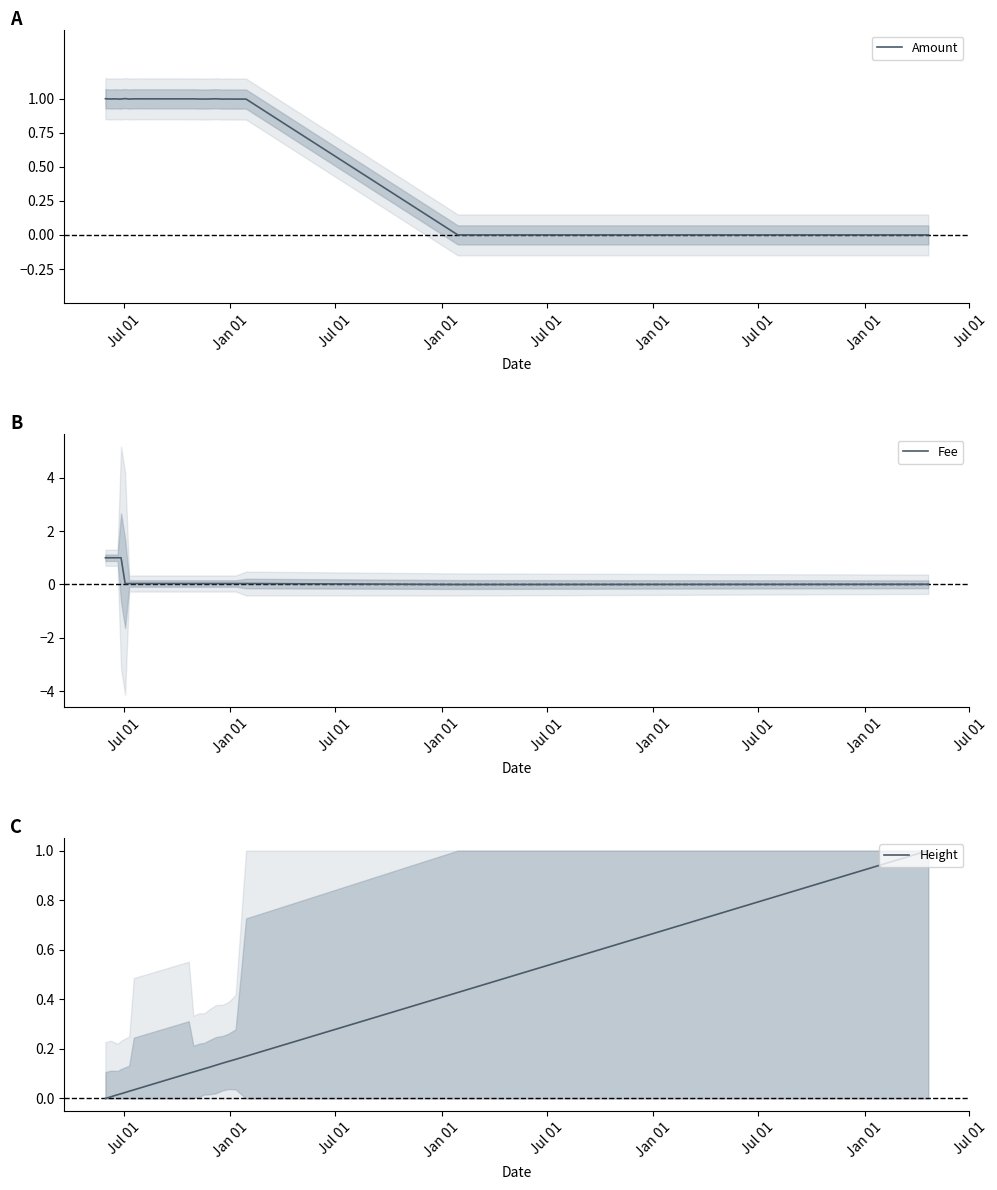

How many interior local valleys does the Fee series have?

1